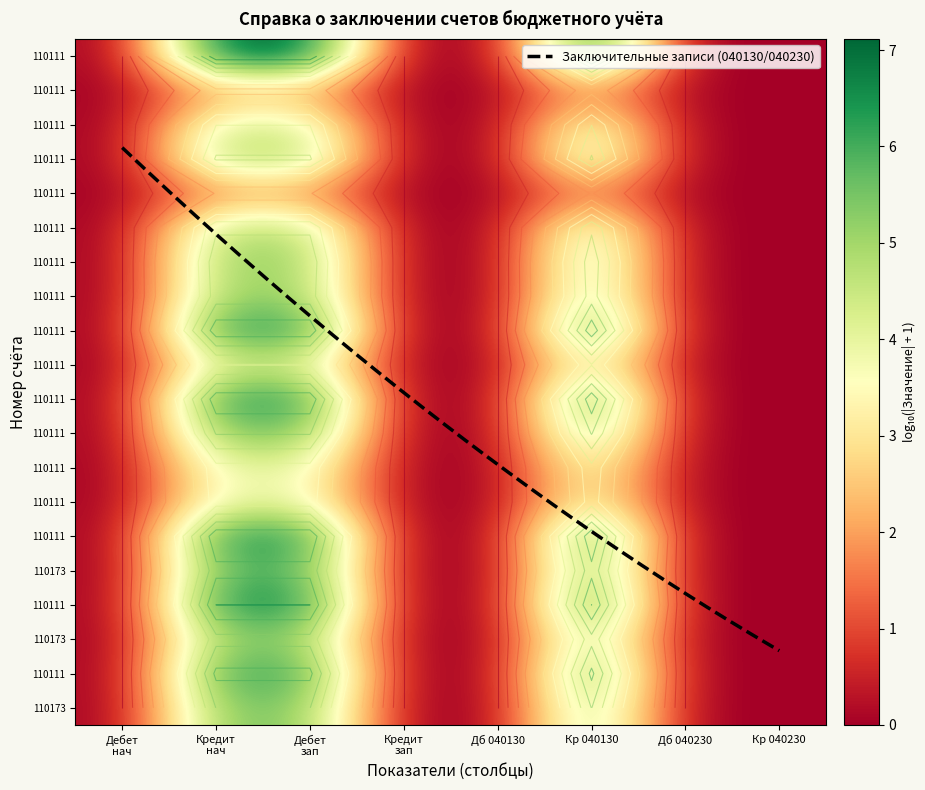

At which category is the sum across all series the highest?

Кредит
нач